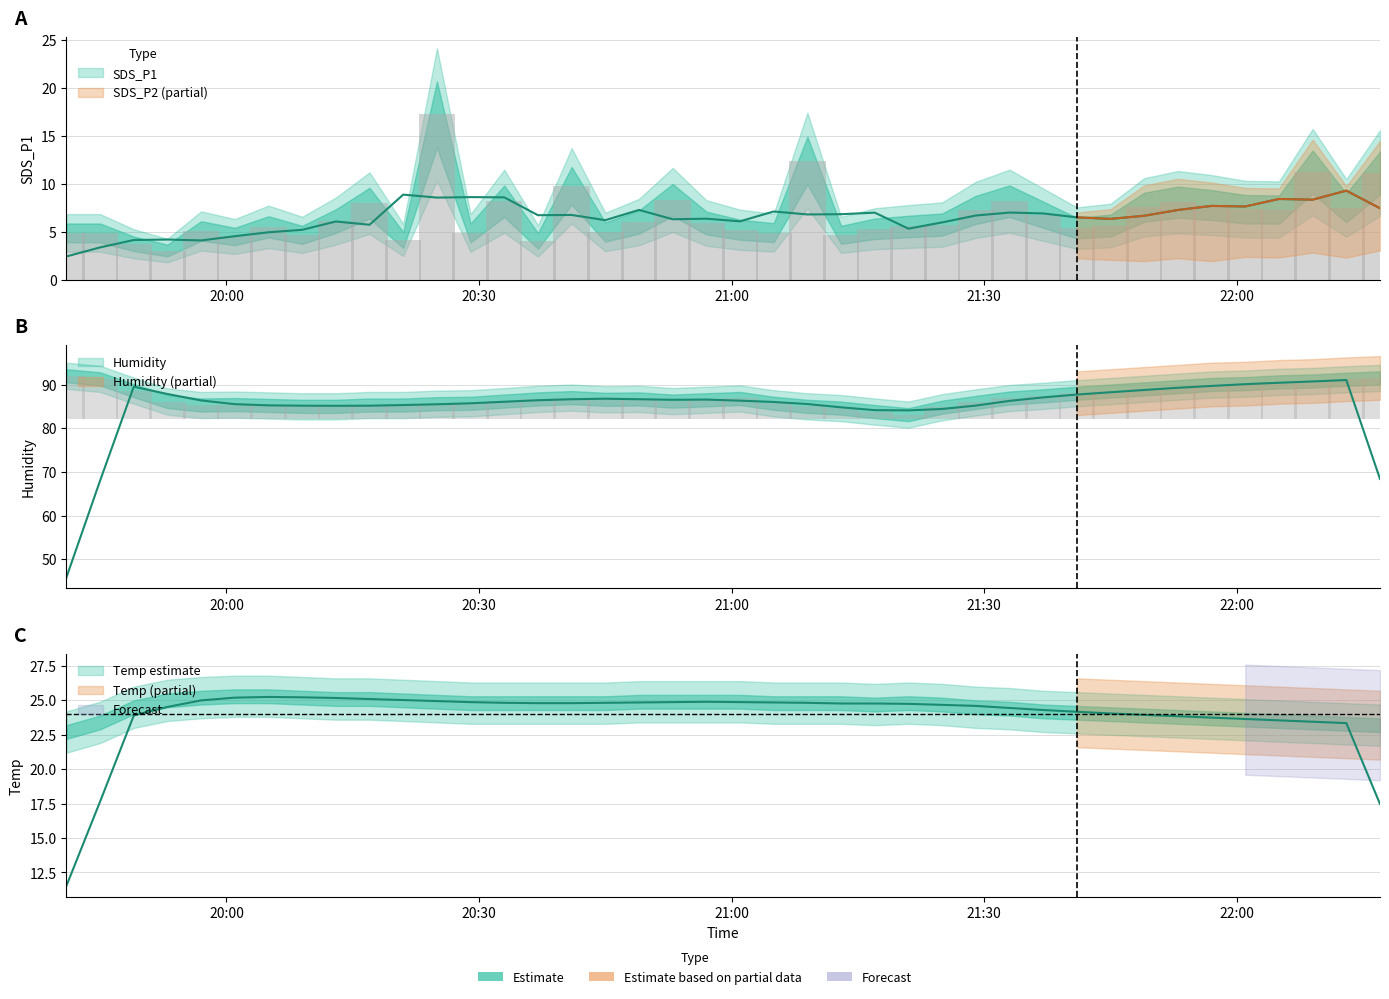

How many groups of bars are there?

40